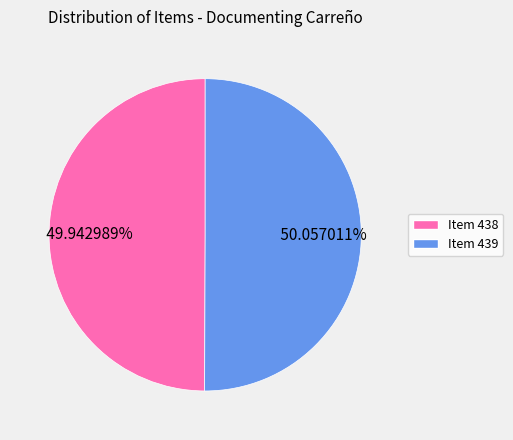

Combined, what portion of the pie is Item 439 and Item 438?

100.0%